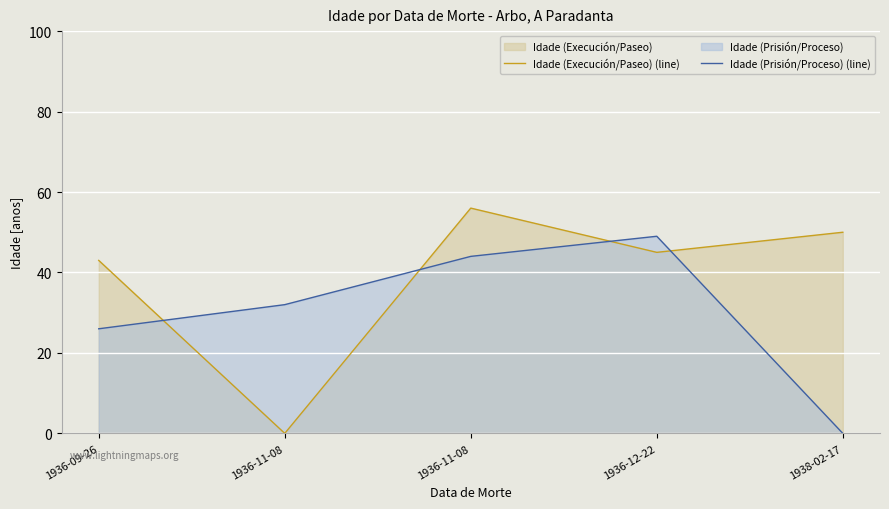

What is the average value of the Idade (Prisión/Proceso) (line) series?

30